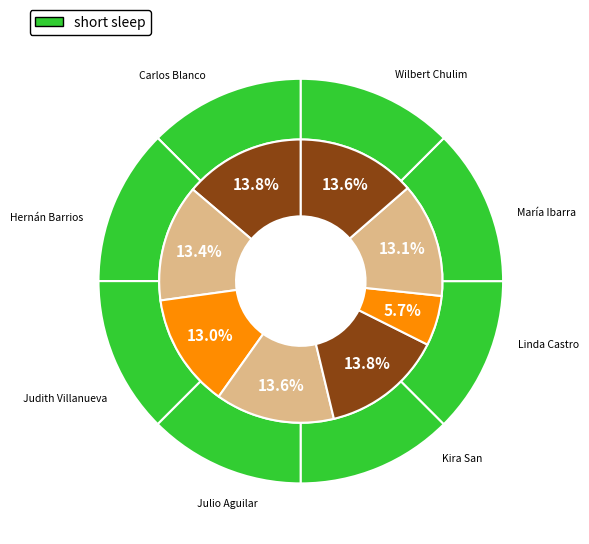

To the nearest percent, what is the combined percentage of María Yamina Rosado Ibarra and Judith Rodríguez Villanueva?

26%